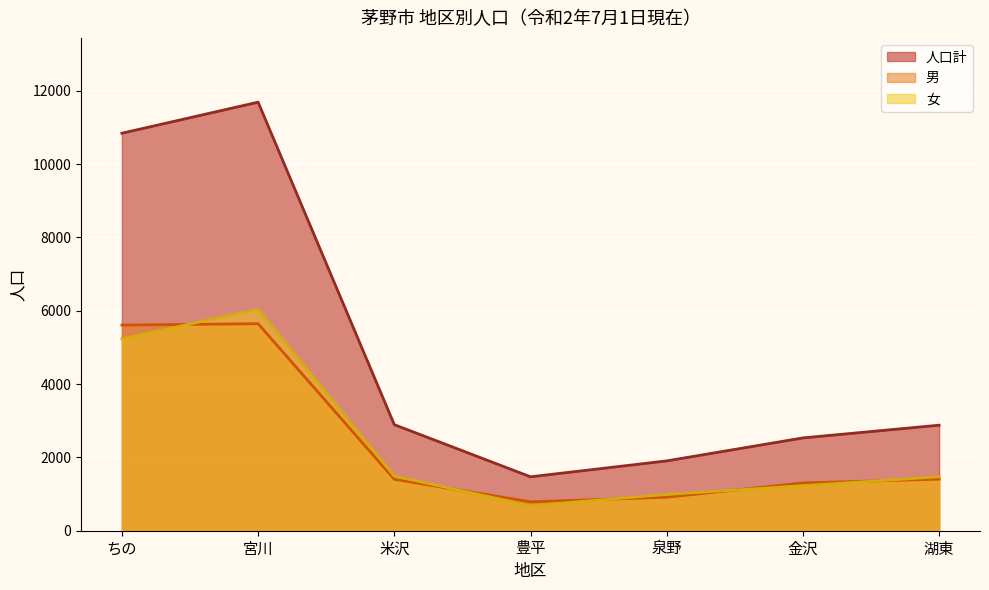

Reading left to right, extract all data points from this chart.

人口計: ちの=10844	宮川=11691	米沢=2893	豊平=1471	泉野=1905	金沢=2532	湖東=2879
男: ちの=5610	宮川=5648	米沢=1404	豊平=788	泉野=915	金沢=1303	湖東=1408
女: ちの=5234	宮川=6043	米沢=1489	豊平=683	泉野=990	金沢=1229	湖東=1471